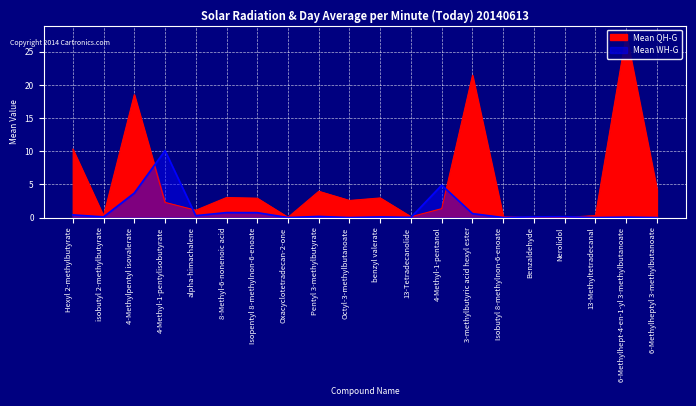

Count the number of data series in this chart.

2